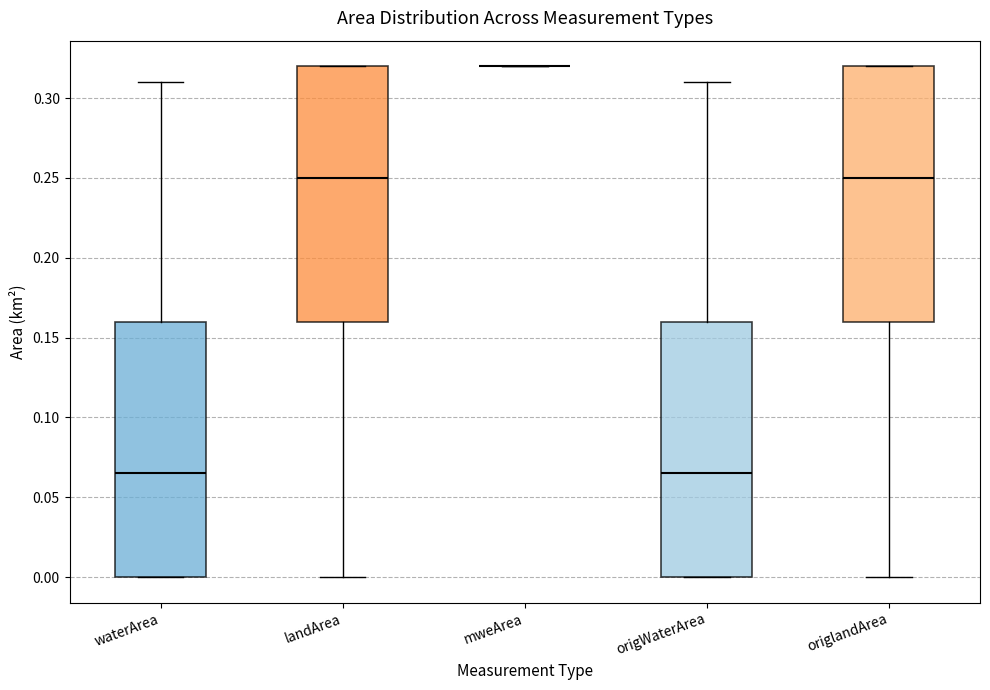

Reading left to right, transcribe this box plot: for each box, give where its median line is, the range the box spans, and where its two whiskers end, as read against the y-axis. The values are not printed on the chart, so give them approximately, as read against the axis.

waterArea: median 0.065, box 0.000 to 0.160, whiskers 0.000 to 0.310
landArea: median 0.250, box 0.160 to 0.320, whiskers 0.000 to 0.320
mweArea: box collapsed to a line at 0.320, whiskers 0.320 to 0.320
origWaterArea: median 0.065, box 0.000 to 0.160, whiskers 0.000 to 0.310
origlandArea: median 0.250, box 0.160 to 0.320, whiskers 0.000 to 0.320